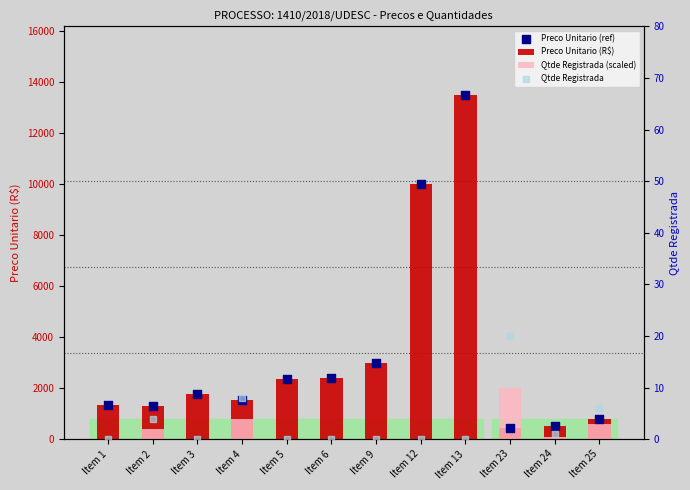

Which series reaches the maximum Y coordinate?

Preco Unitario (R$)